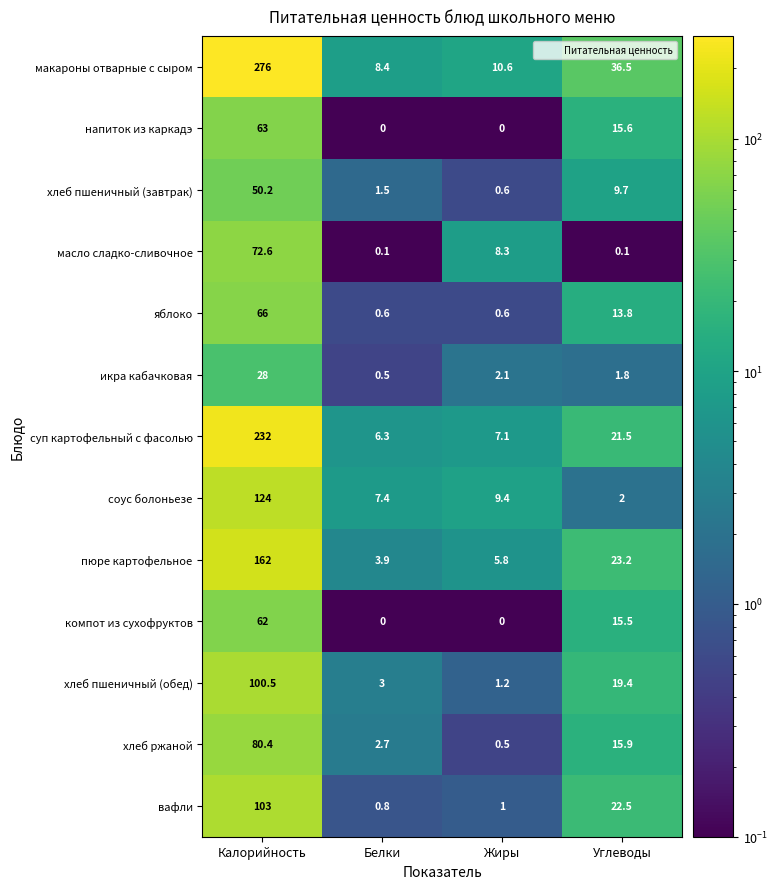

True or false: пюре картофельное has a value of 7.8 at Жиры.

False